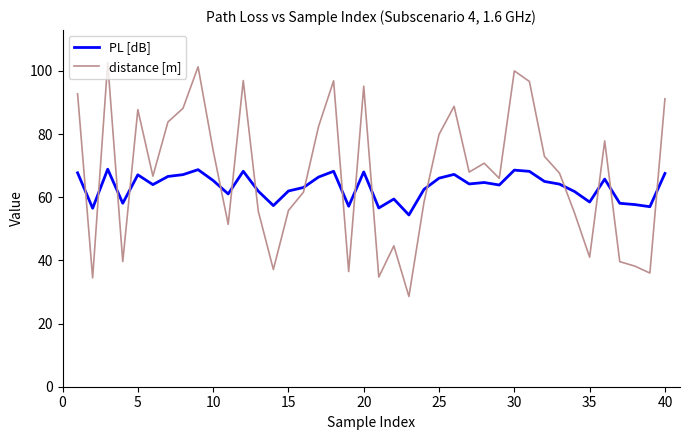

Rank the series by their maximum value, from lowest to highest.

PL [dB], distance [m]